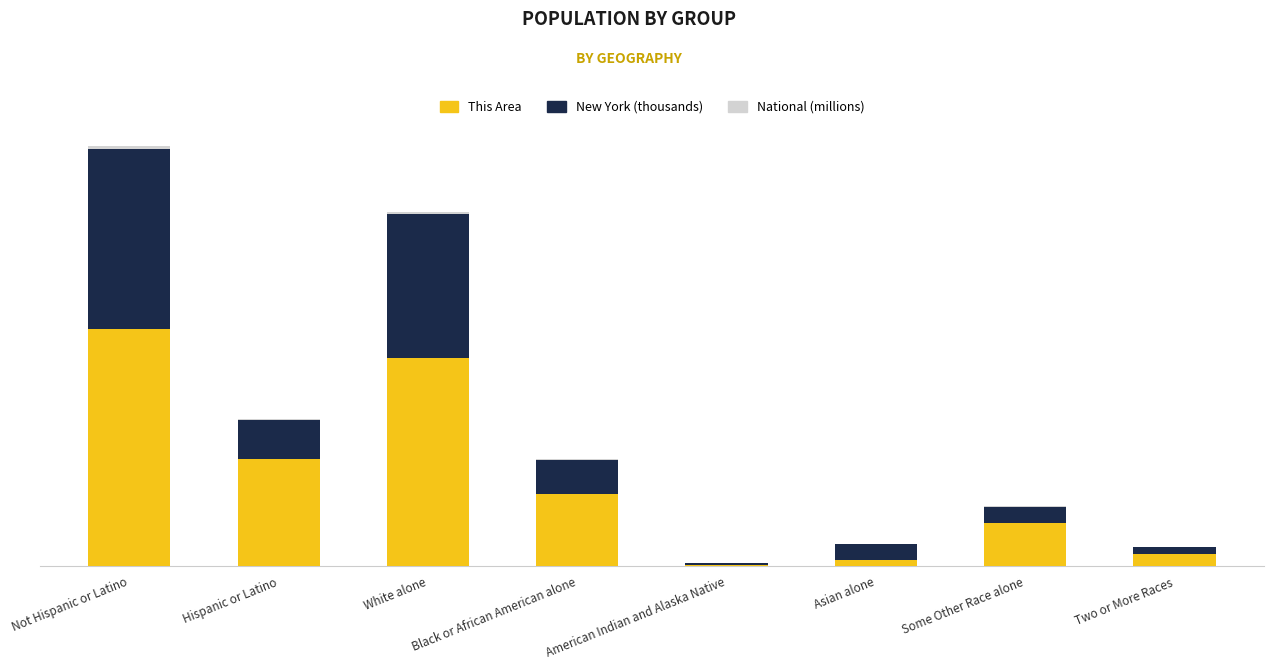

The value of This Area at Two or More Races is 1945.3. True or false?

False